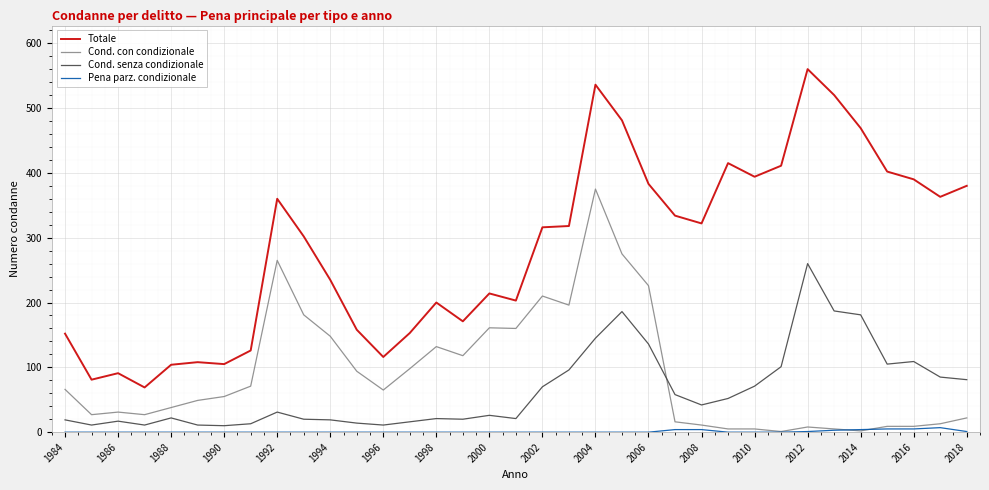

Which series has the widest spread of values?

Totale